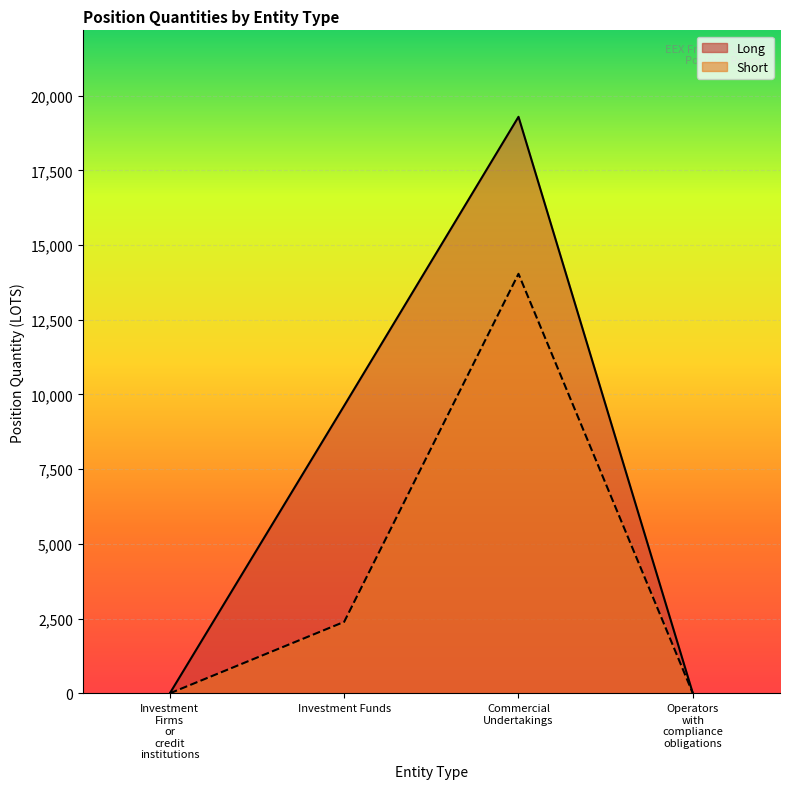

What is the value of the Long point at the 3rd from the left?

19290.6